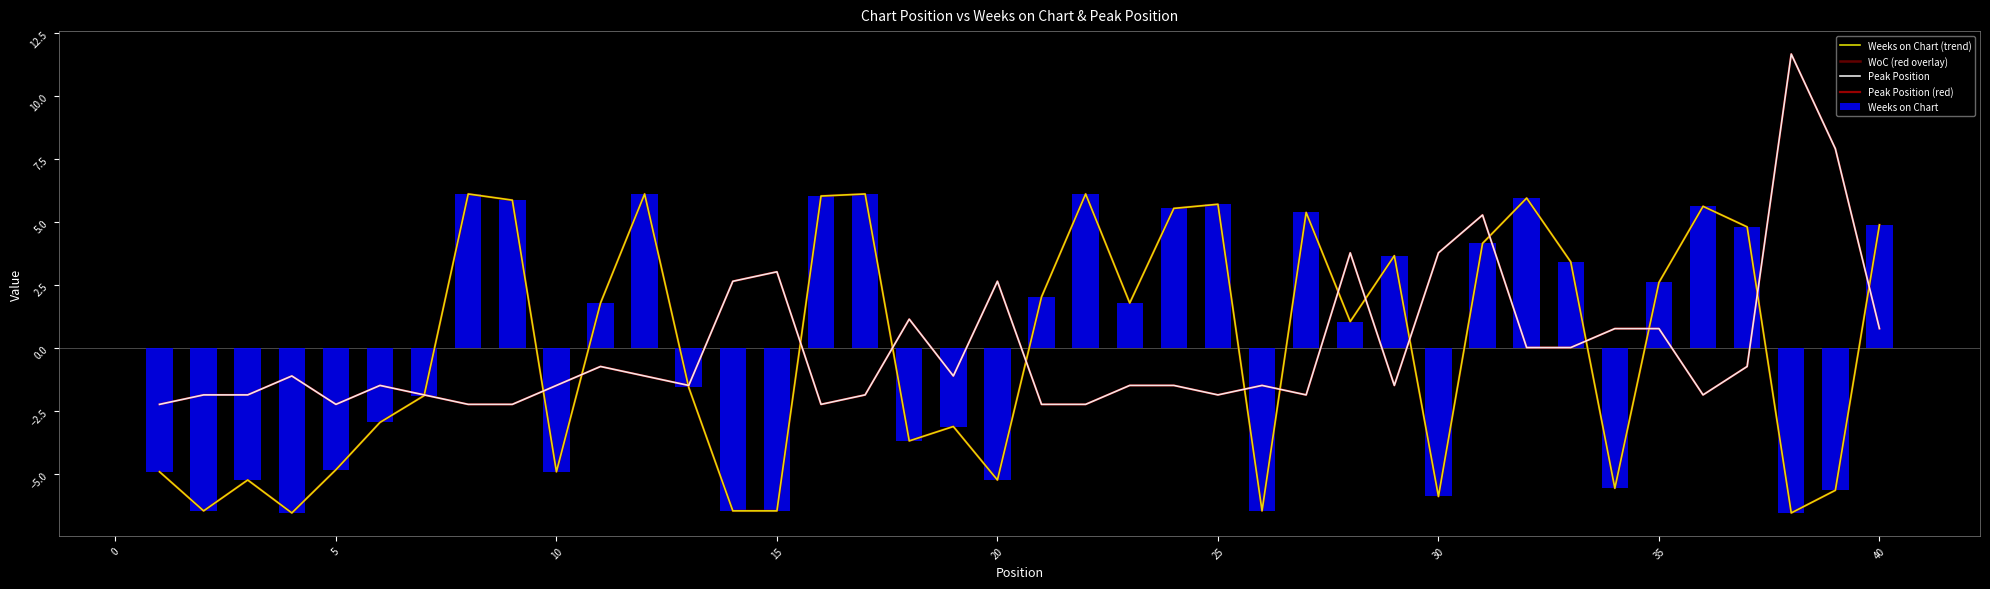

What is the lowest value of the Weeks on Chart series?

-6.5